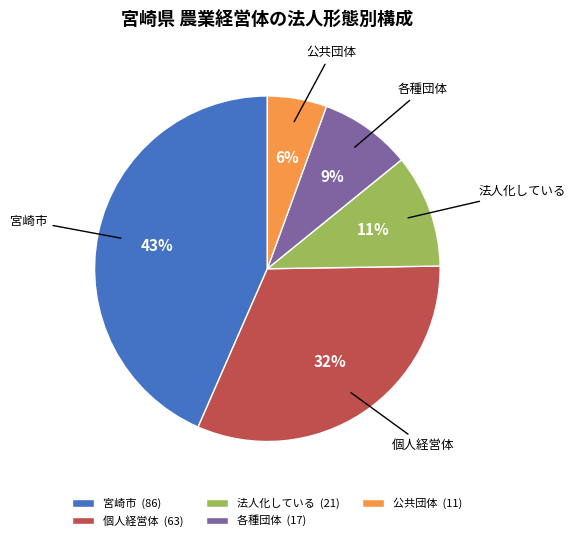

True or false: 各種団体 (17) accounts for 1% of the total.

False